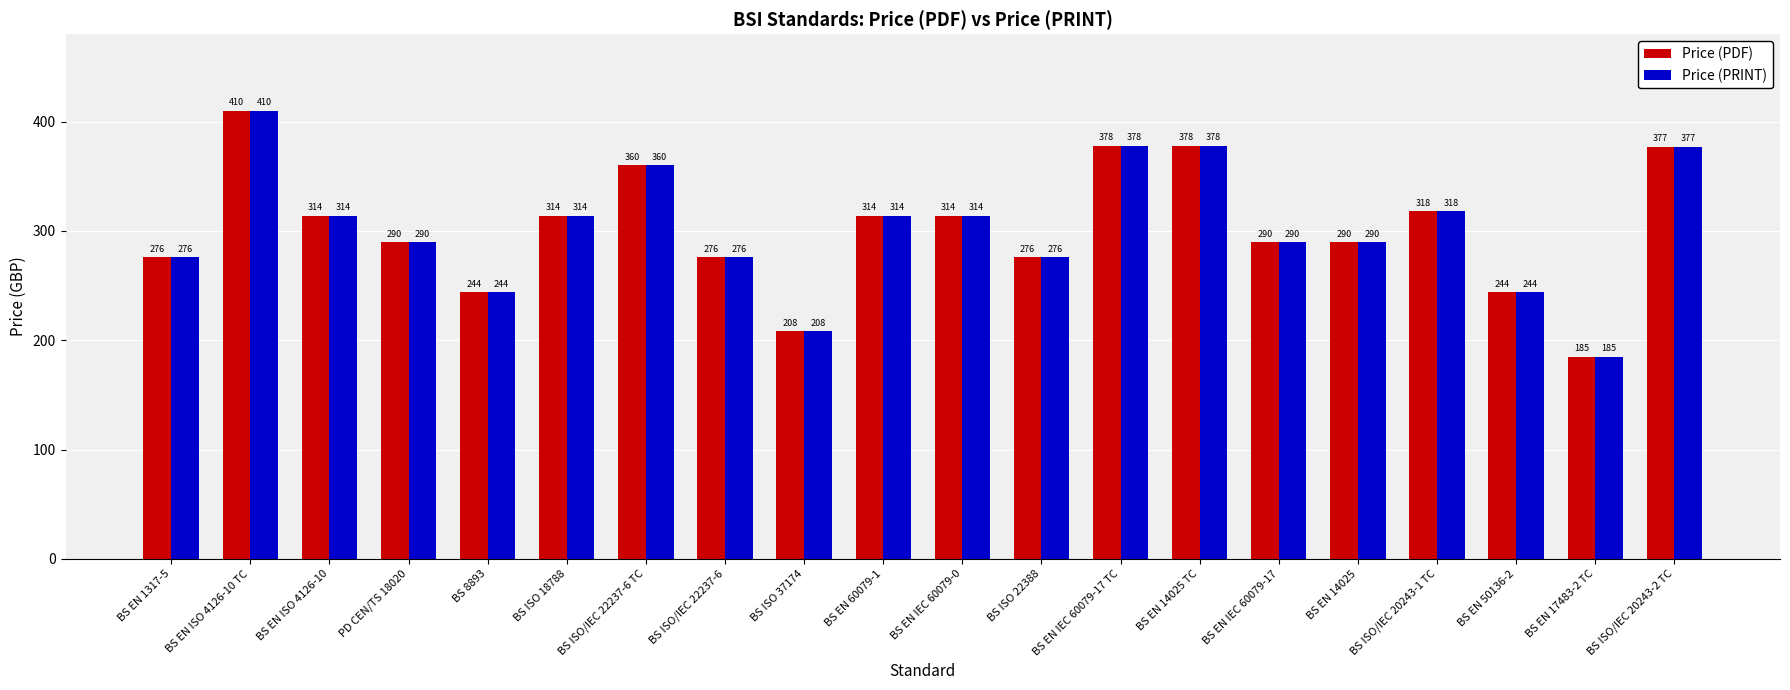

How many categories are shown in the chart?

20